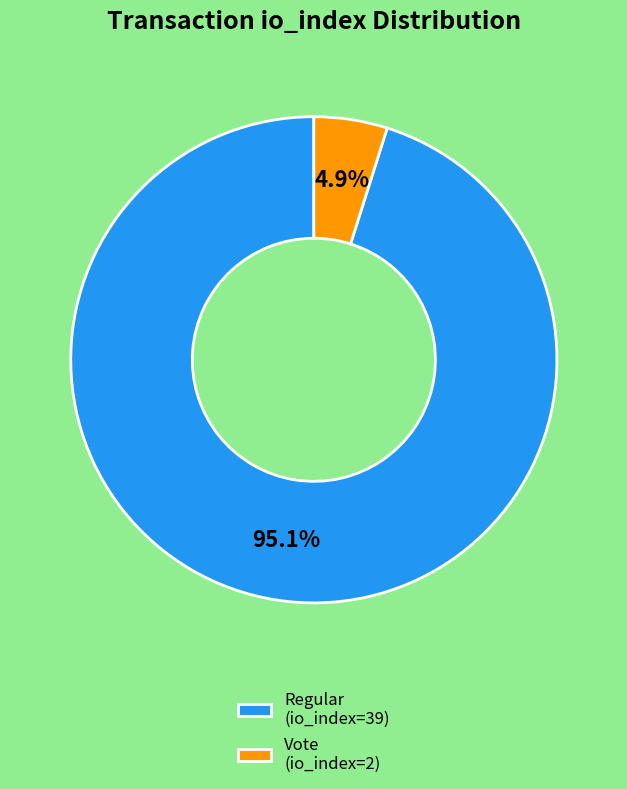

Does Vote (io_index=2) represent more than half of the total?

No